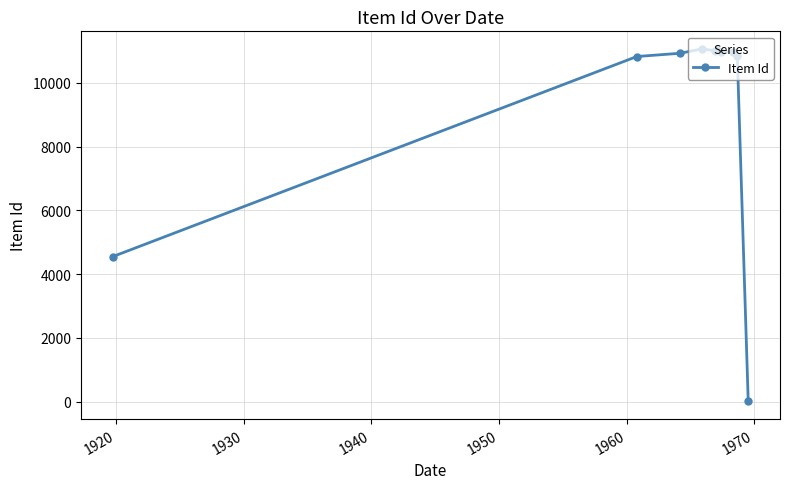

What is the average value?

9214